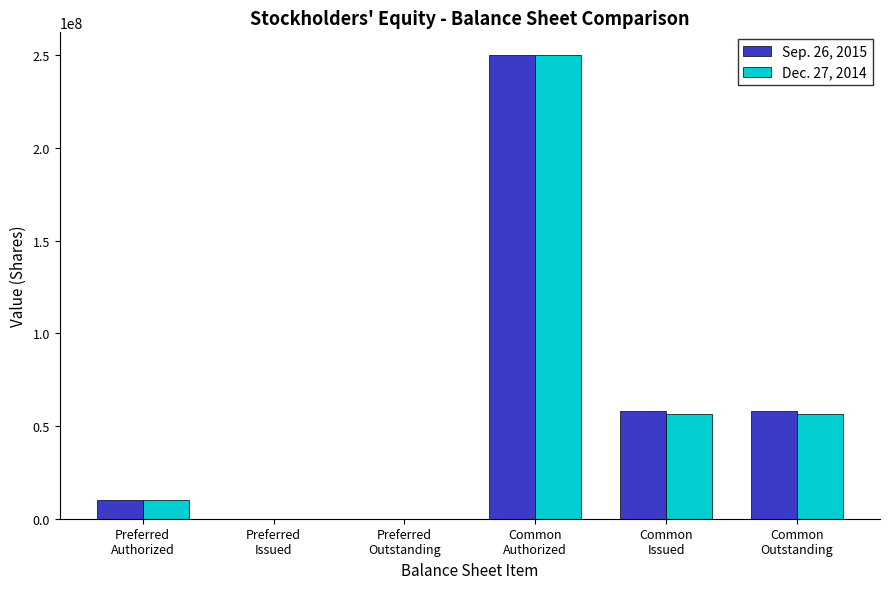

Reading left to right, transcribe all the data shown in this chart.

Sep. 26, 2015: 10000000	0	0	250000000	58160215	58160215
Dec. 27, 2014: 10000000	0	0	250000000	56518428	56518428